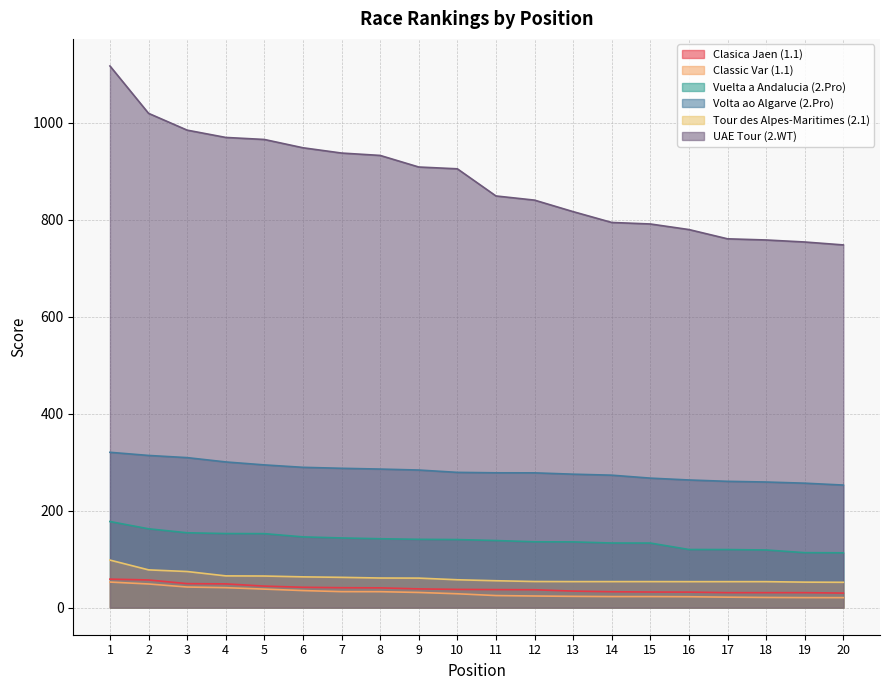

How many lines are shown in the chart?

6